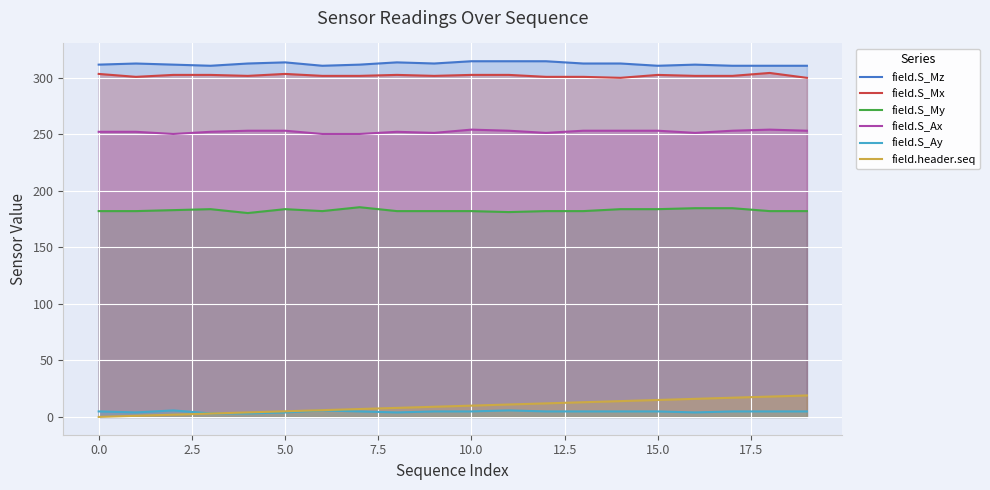

What is the sum of all field.header.seq values?

190.0